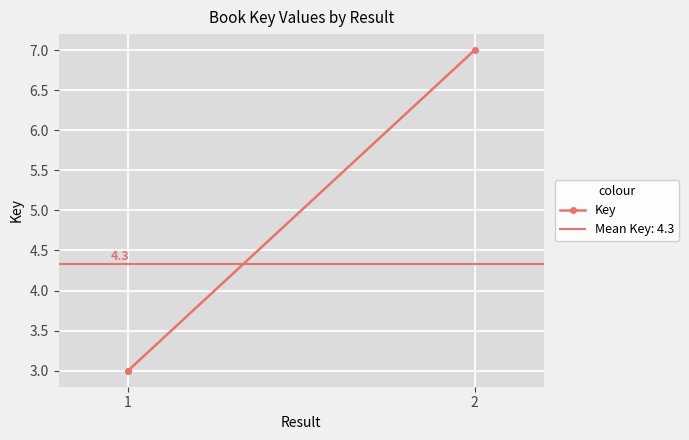

Which label corresponds to the largest value in the chart?

2